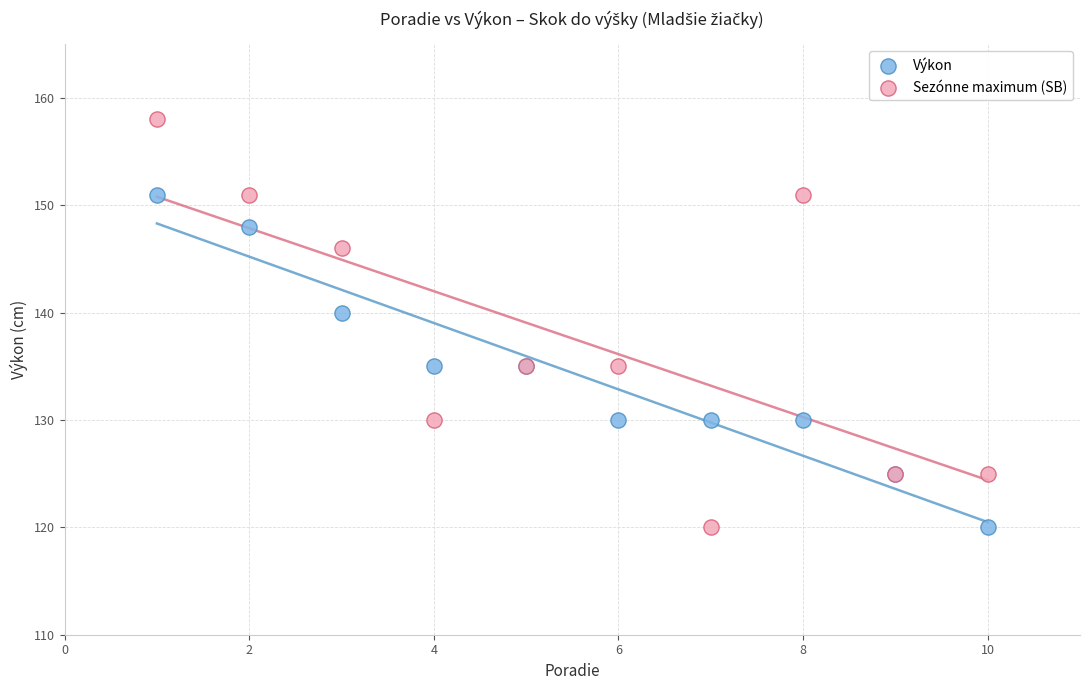

Which series has the widest spread of Y values?

Sezónne maximum (SB)